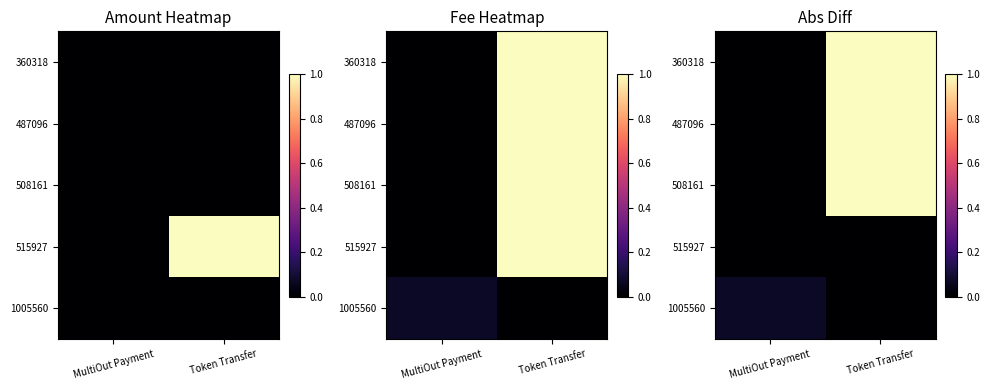

Which series has the largest range (max minus min)?

360318